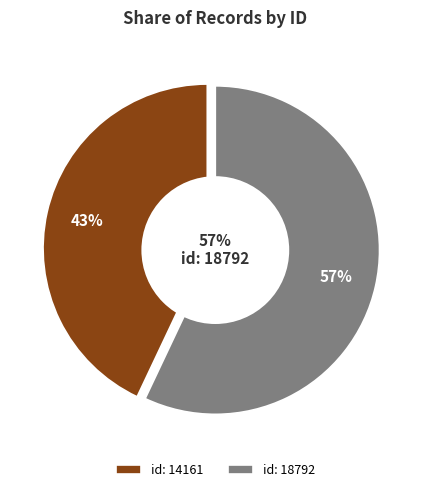

Does id: 18792 represent more than half of the total?

Yes